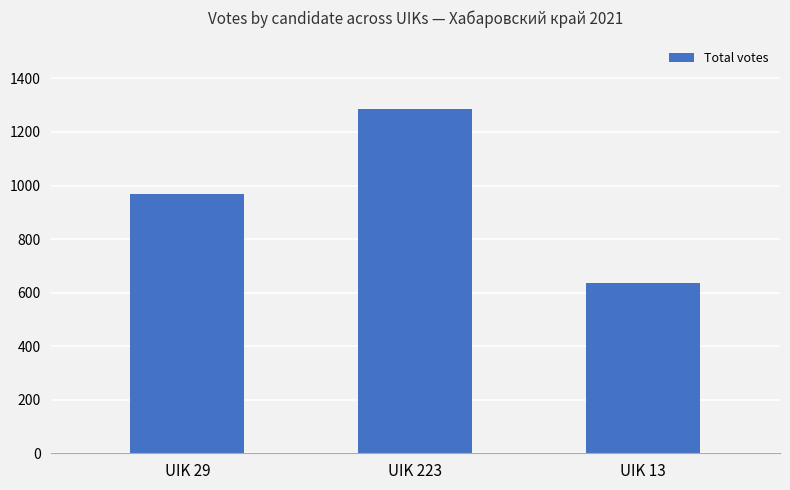

What is the label of the 1st bar from the right?

UIK 13